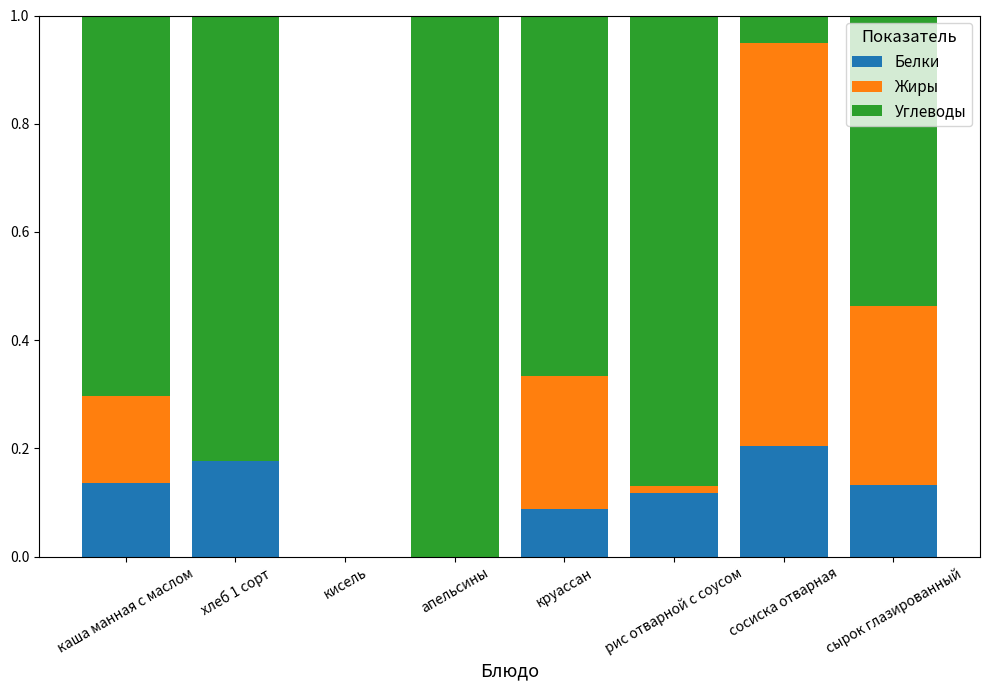

Which category has the highest value in the Белки series?

сосиска отварная